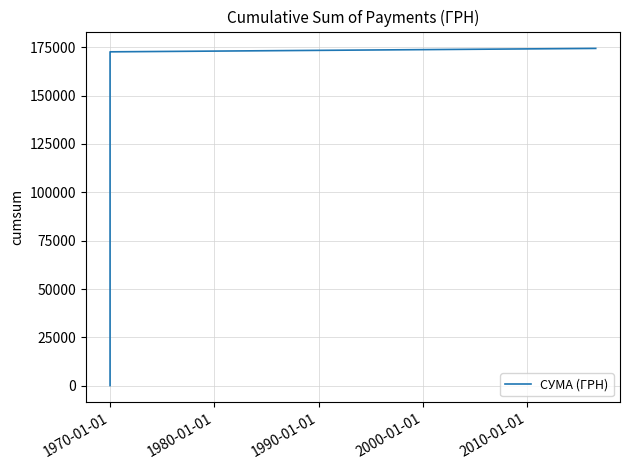

True or false: the data has more than 2 interior local peaks.

False